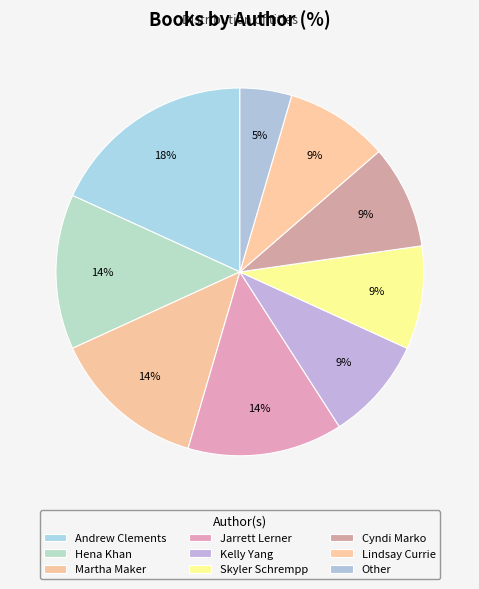

How many slices are in this pie chart?

9